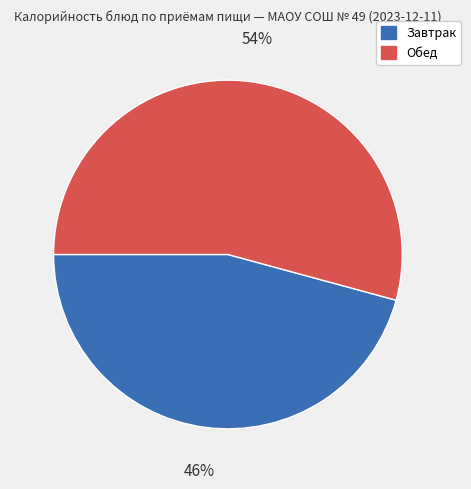

Is there a majority slice in this chart?

Yes